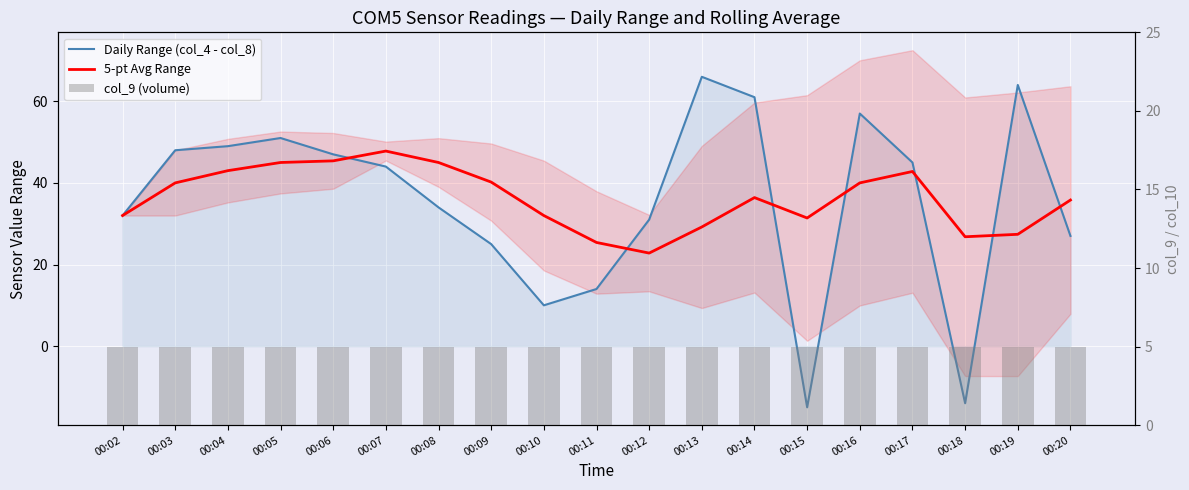

What is the value of the Daily Range (col_4 - col_8) bar at the 11th from the left?

31.0